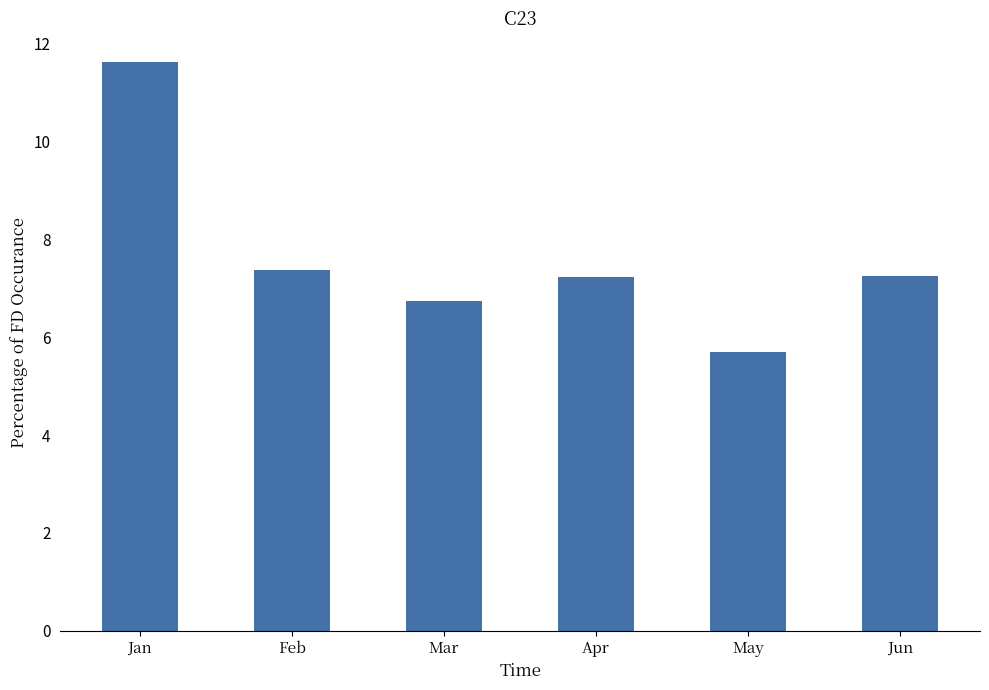

Is it true that the value at Apr is 7.2?

True